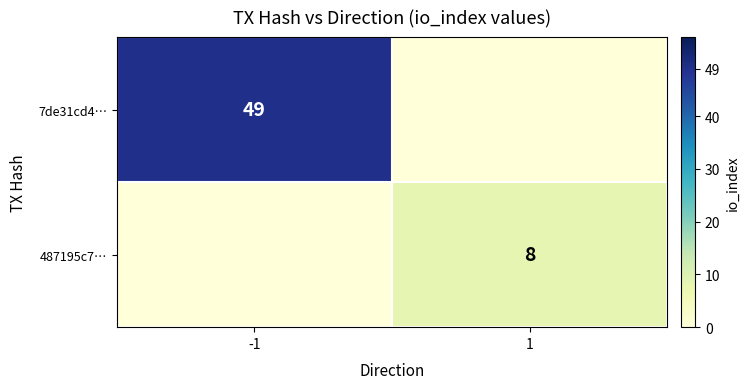

Is it true that 7de31cd4… equals 10 at -1?

False